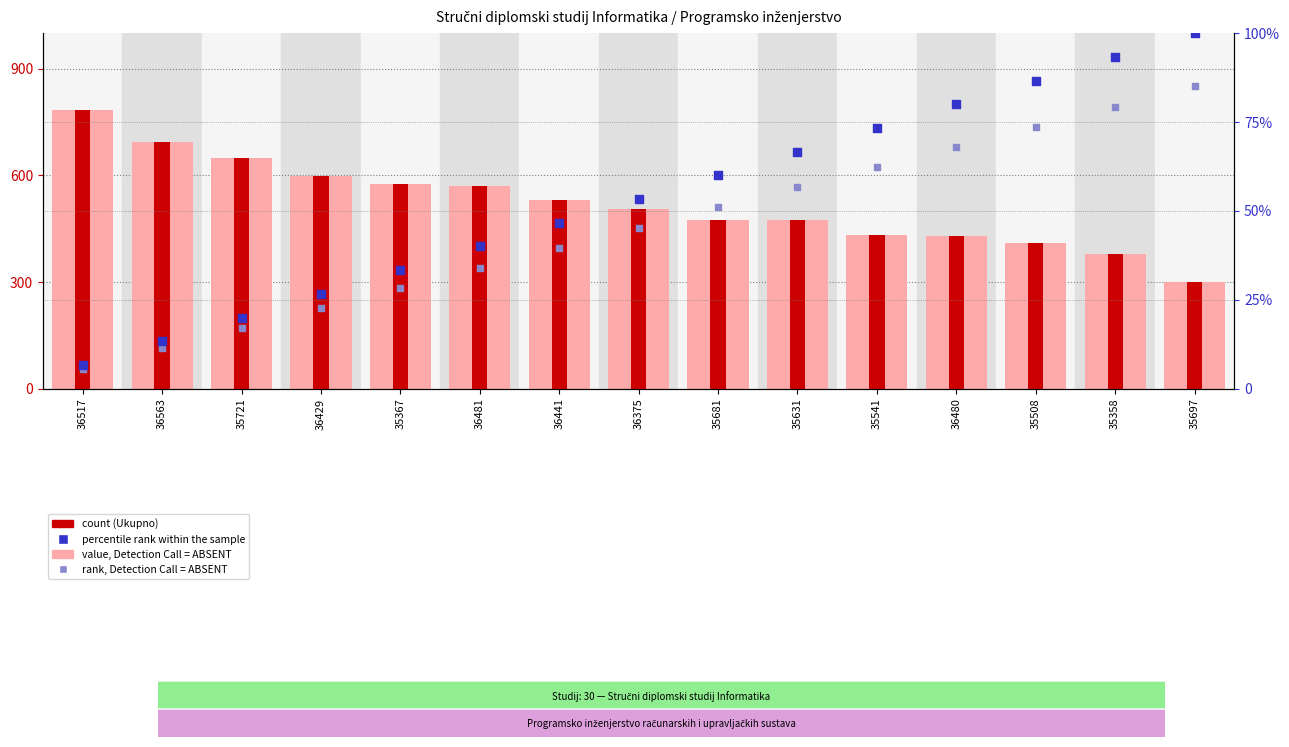

Is the value of rank, Detection Call = ABSENT at 35367 greater than the value of count at 36563?

No